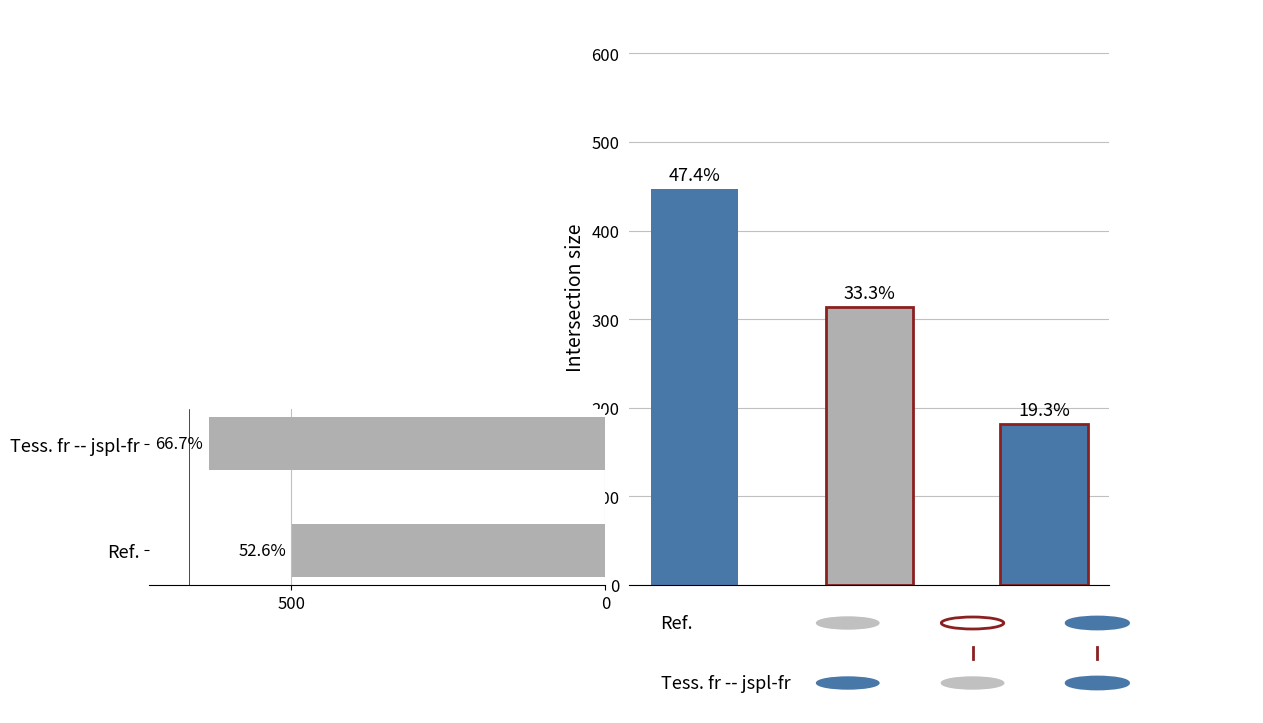

Does the chart contain stacked bars?

No